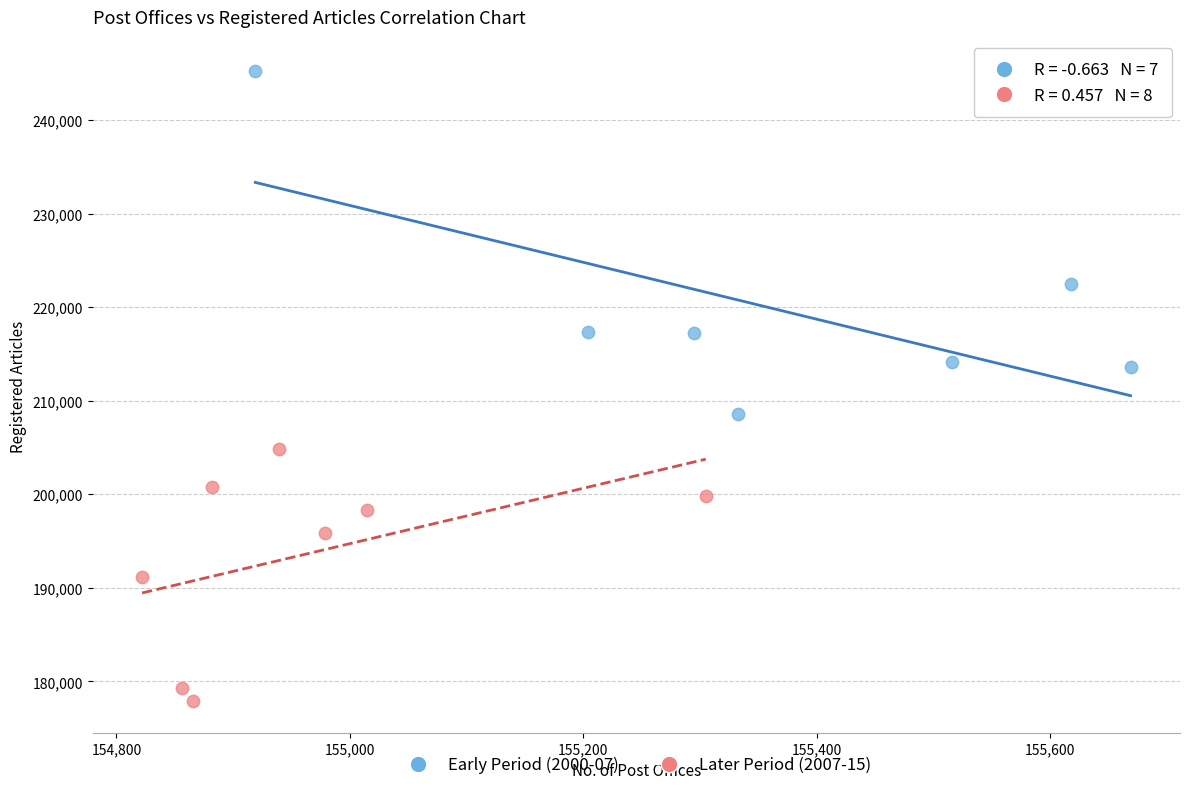

Which series contains the highest Y value?

Early Period (2000-07)